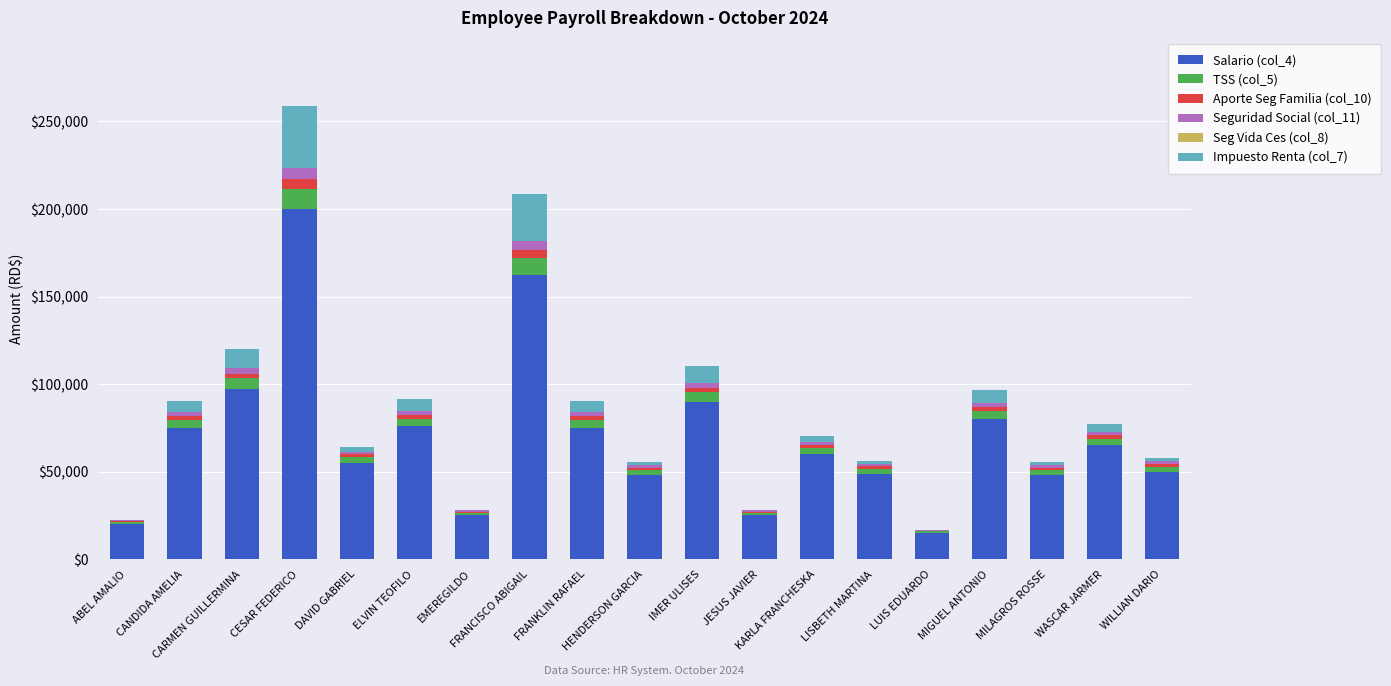

What is the maximum value for Salario (col_4)?

200000.0